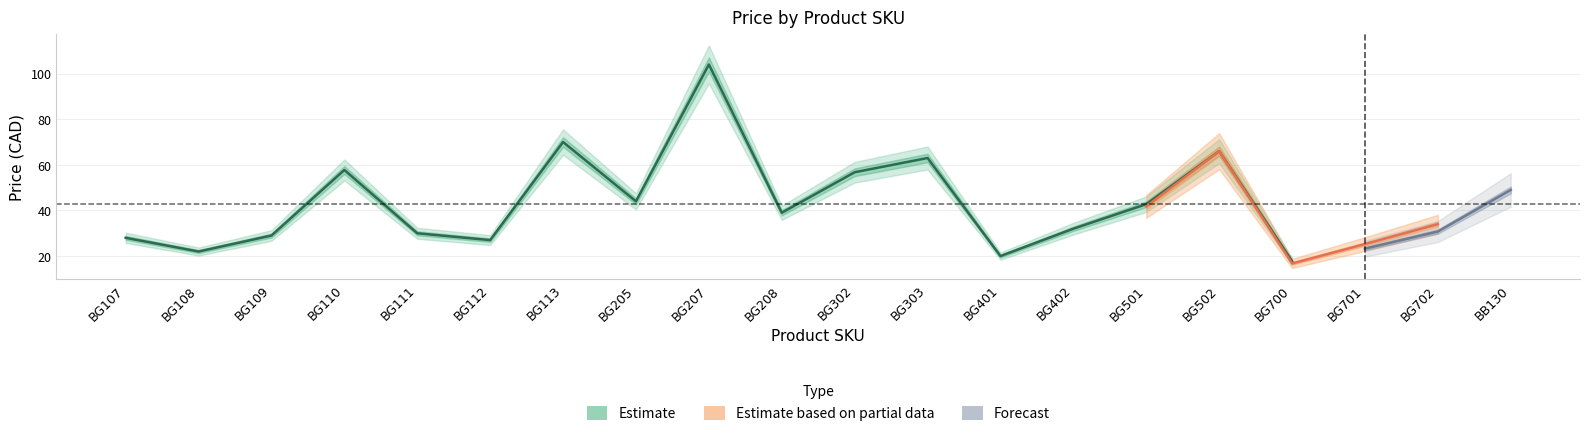

Is it true that Estimate based on partial data equals 41.8 at BG501?

True